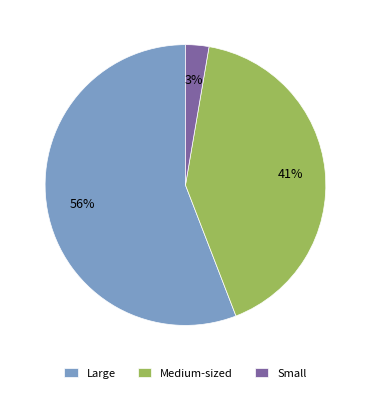

The Large slice represents 67% of the pie. True or false?

False